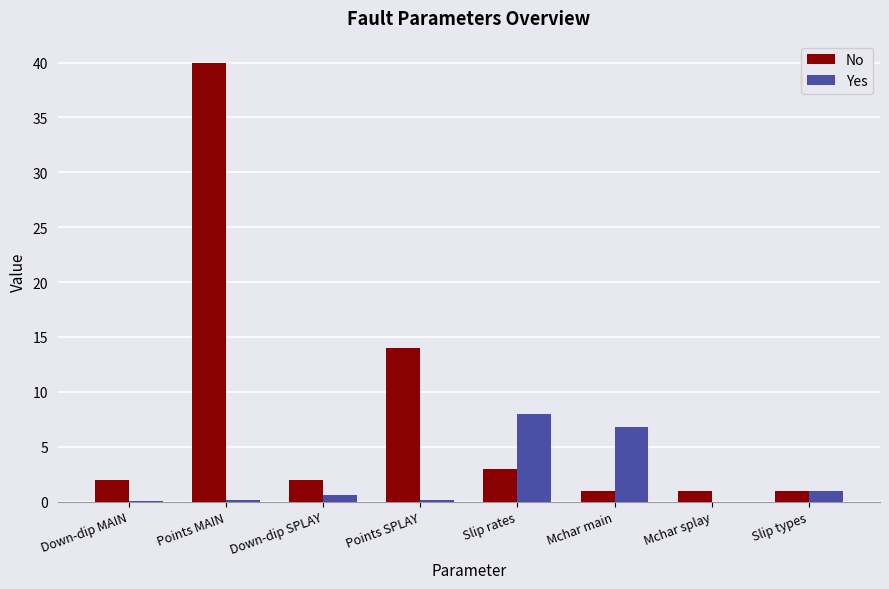

At which category is the sum across all series the highest?

Points MAIN